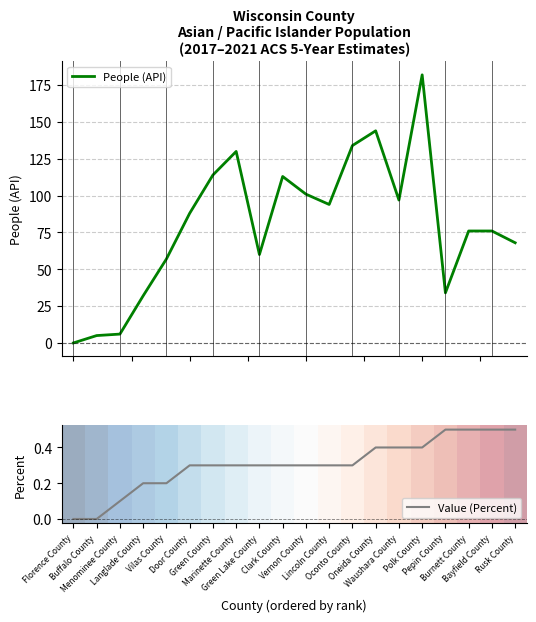

Which has a higher value, Lincoln County or Florence County?

Lincoln County